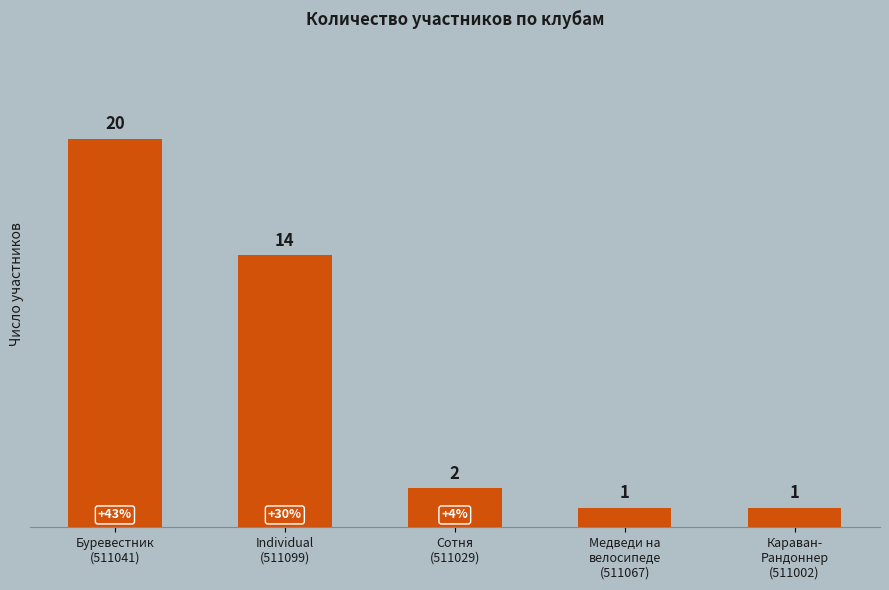

Does the chart contain stacked bars?

No